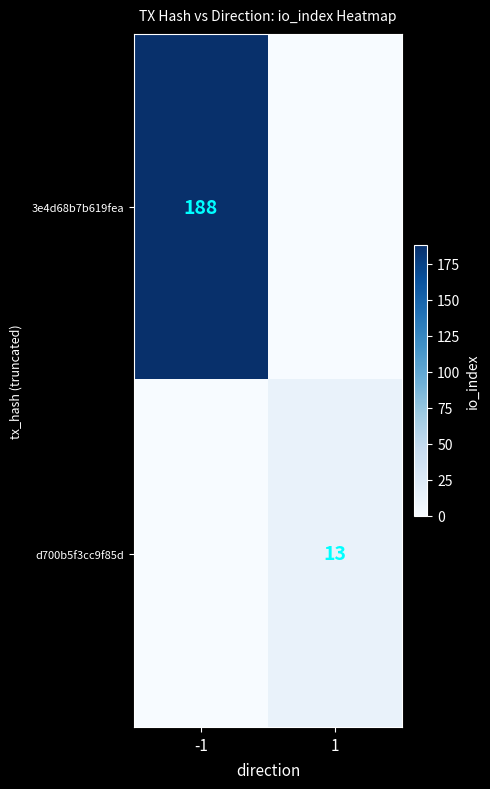

Is it true that d700b5f3cc9f85d equals 19 at 1?

False